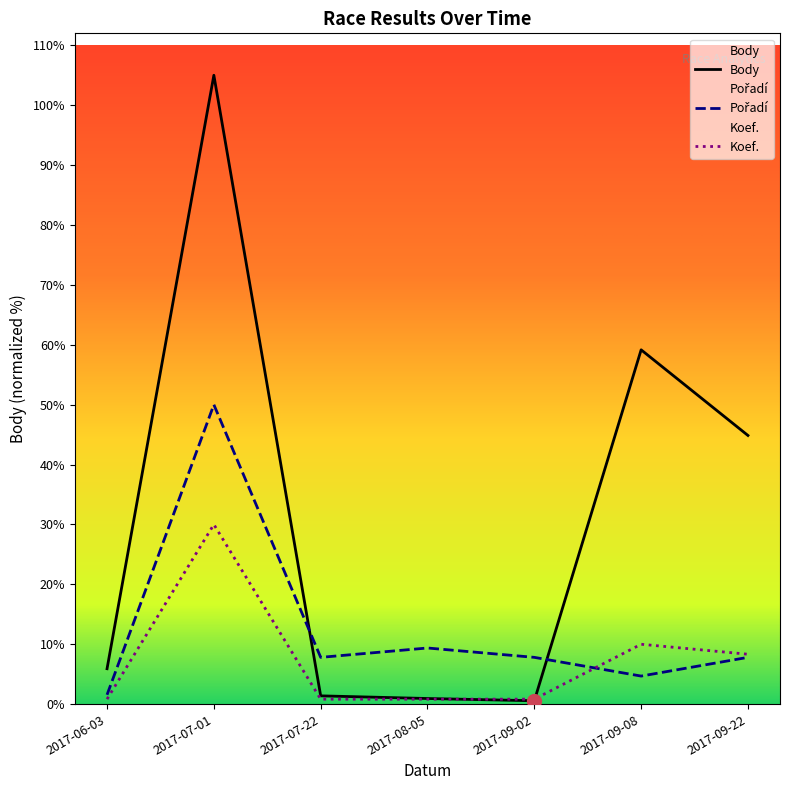

How many interior local valleys does the Pořadí series have?

2